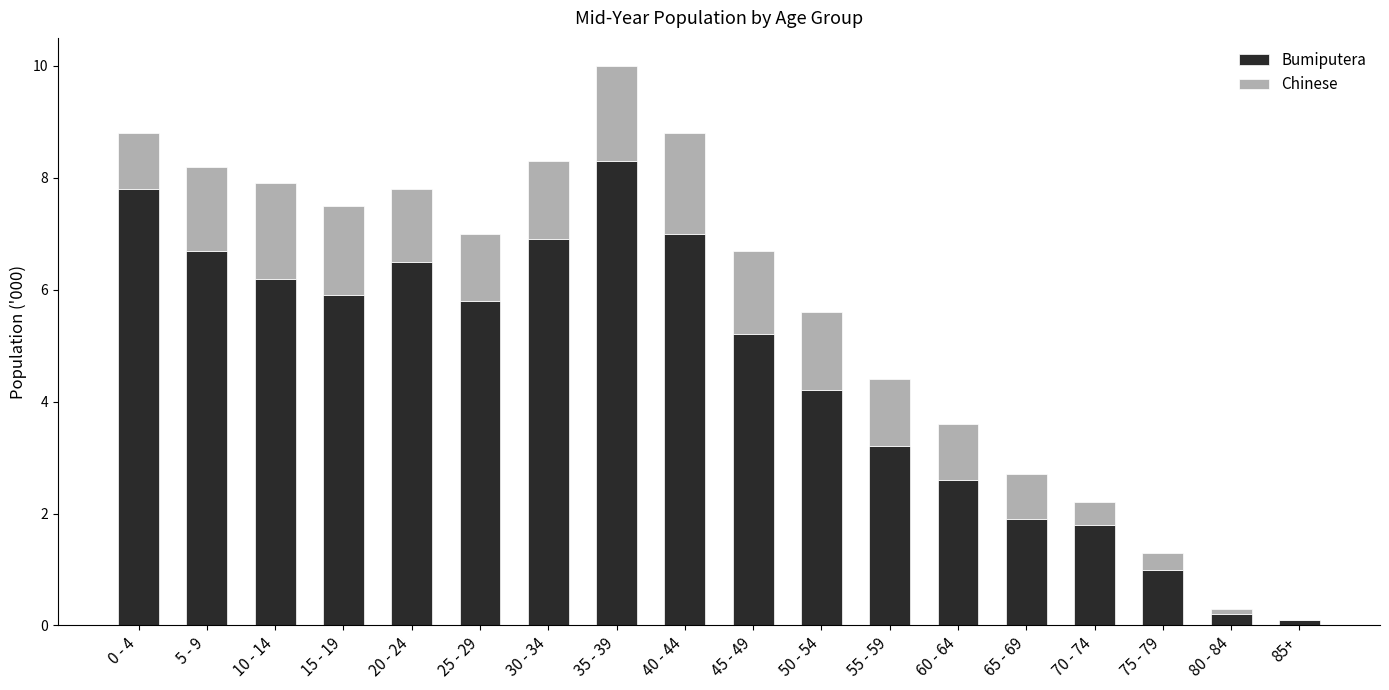

Is it true that Bumiputera equals 1.9 at 65 - 69?

True